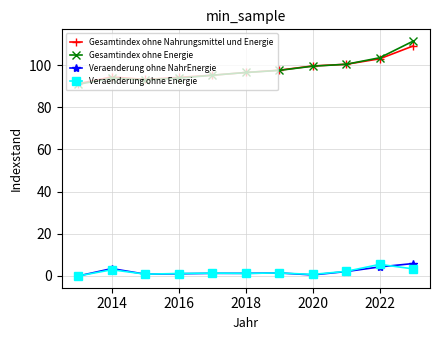

How many data points does each series have?

11